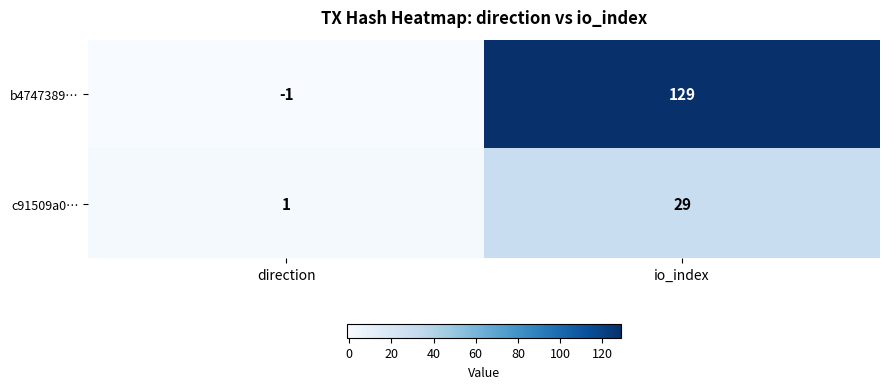

What is the difference between the c91509a0… values at direction and io_index?

28